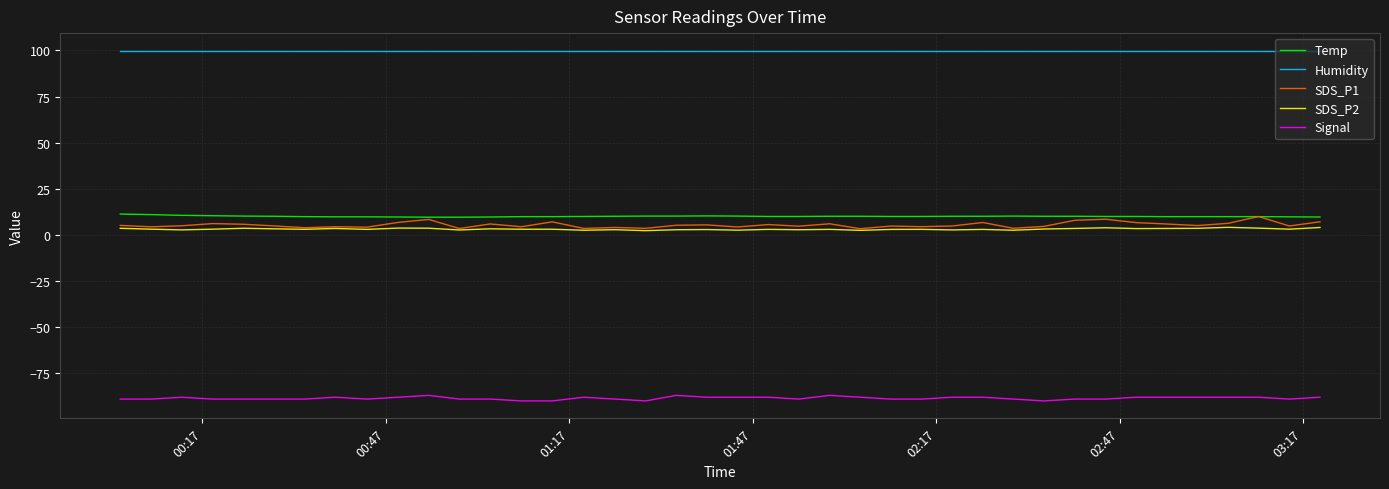

Which series has the largest range (max minus min)?

SDS_P1